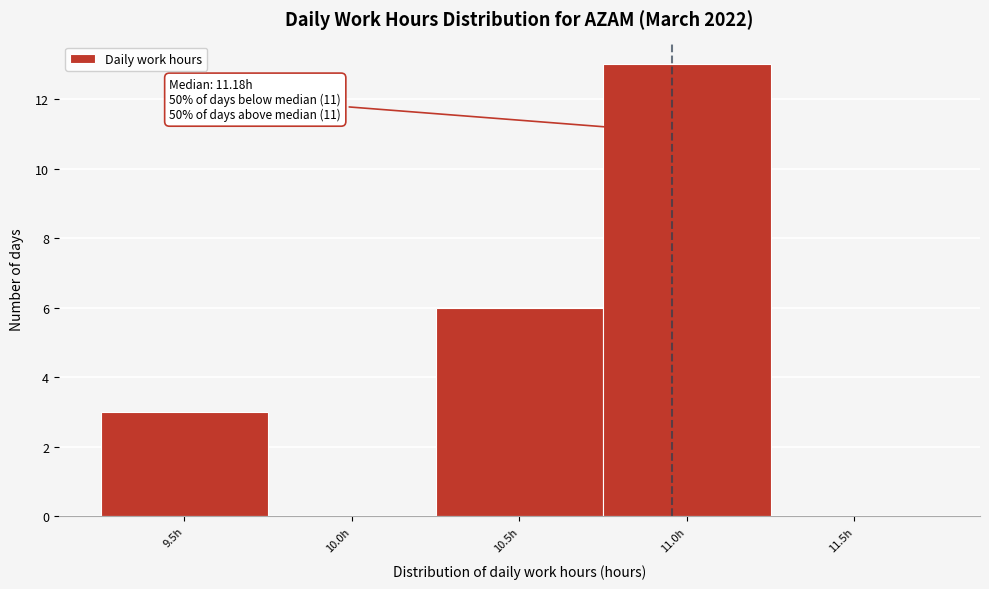

Reading left to right, list all the values displayed in this chart.

9.5h=3	10.0h=0	10.5h=6	11.0h=13	11.5h=0